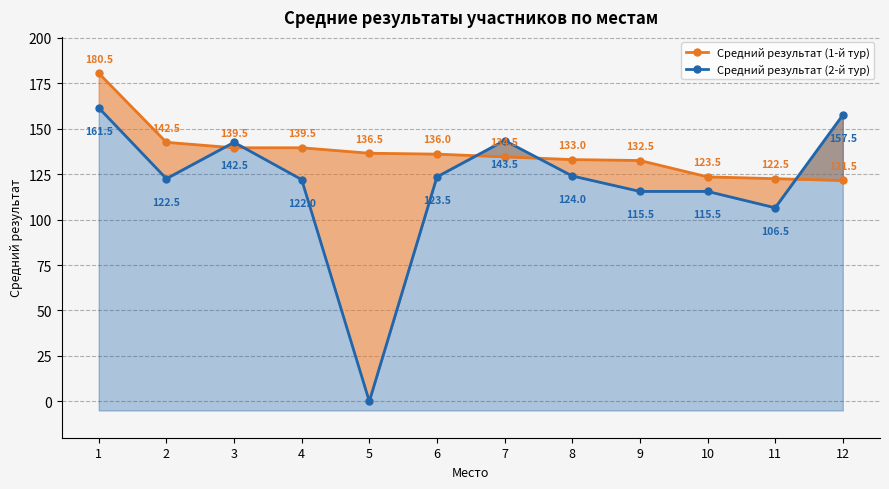

True or false: Средний результат (1-й тур) has more than 0 interior local peaks.

False